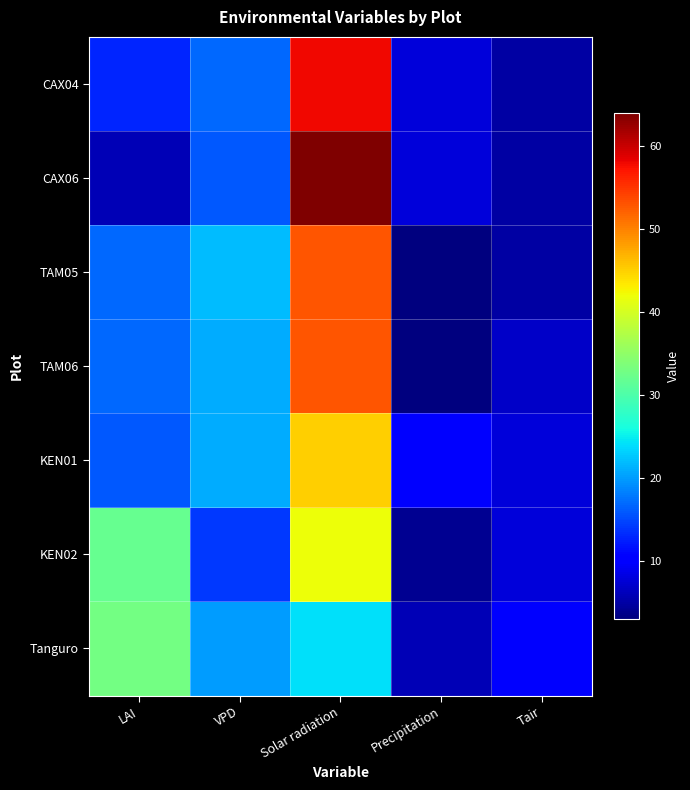

What is the smallest value displayed?

3